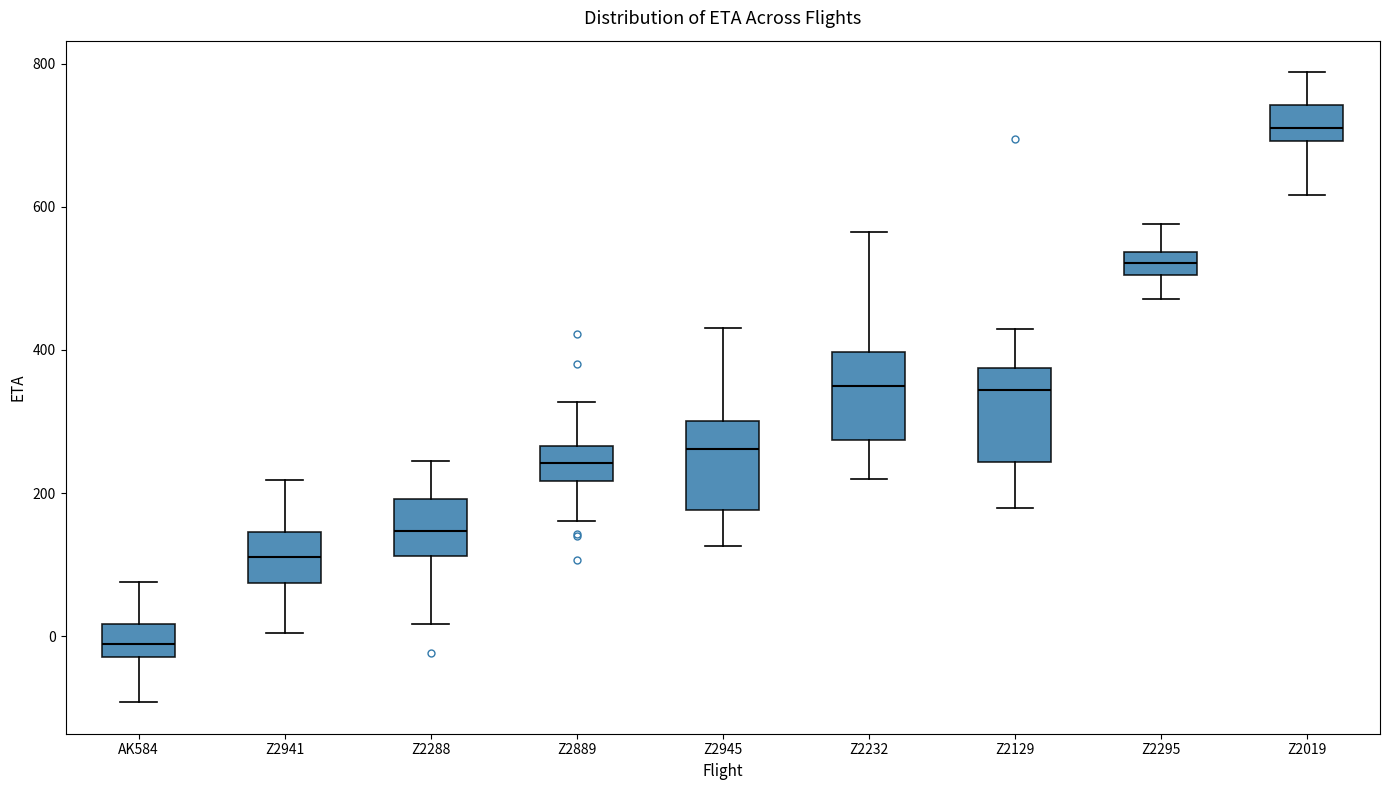

Which box's median line is the lowest?

AK584